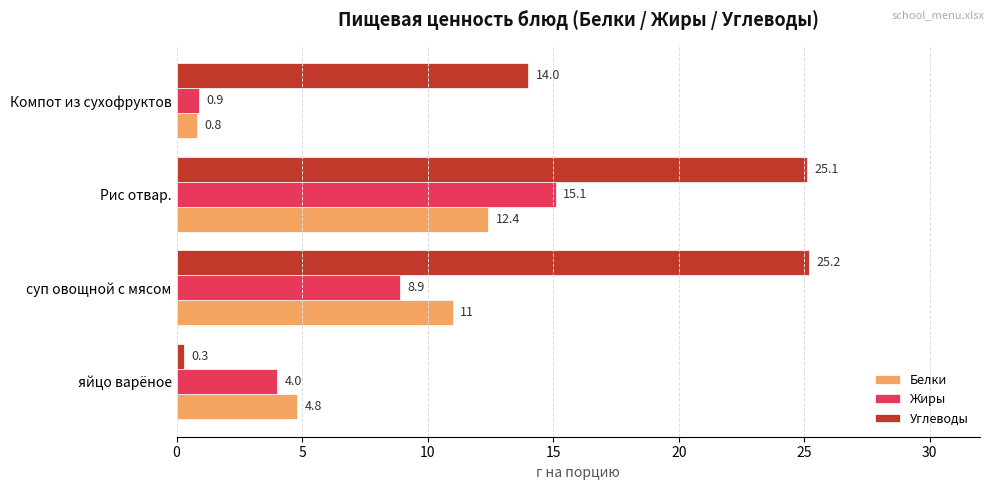

What is the difference between the second highest and minimum values in the Белки series?

10.2